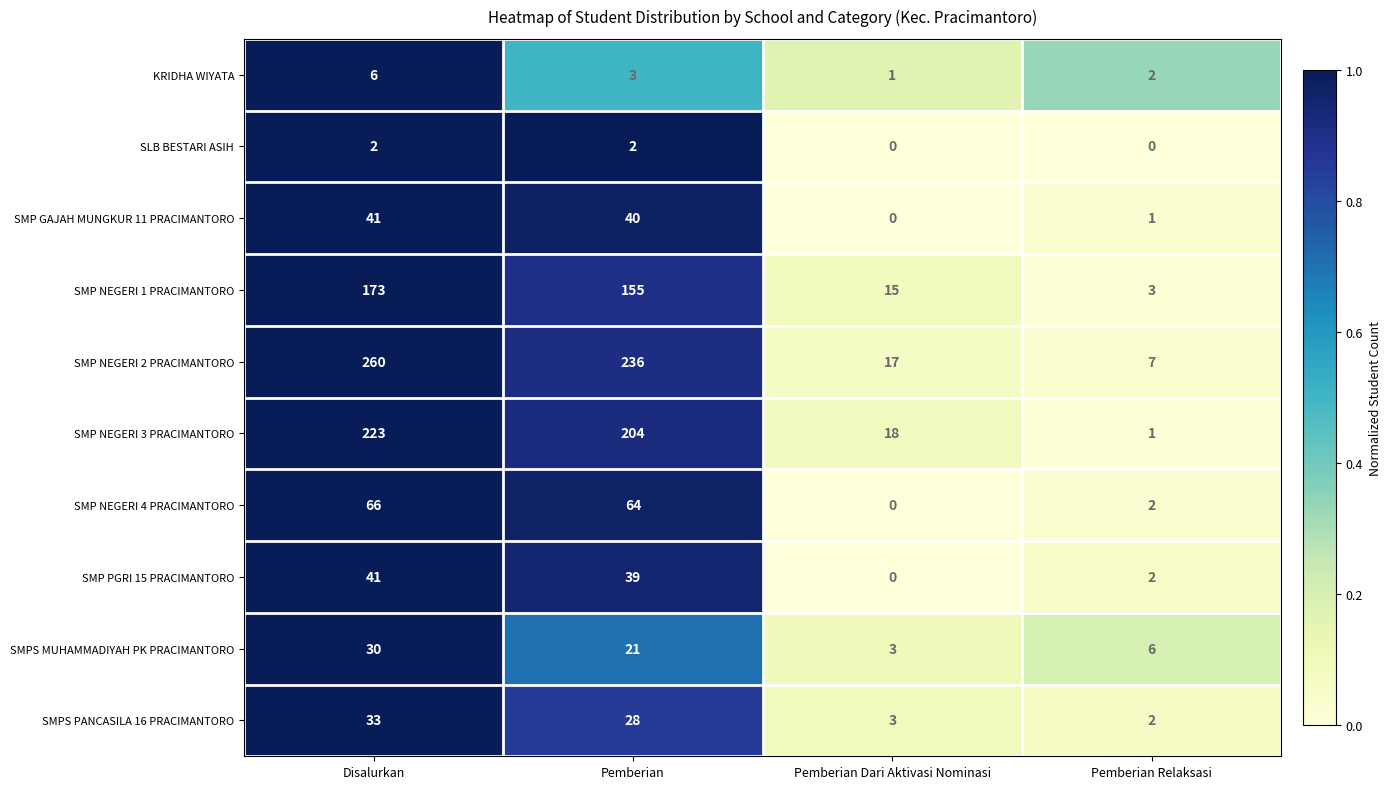

The SMPS PANCASILA 16 PRACIMANTORO series shows 8 at Disalurkan. True or false?

False